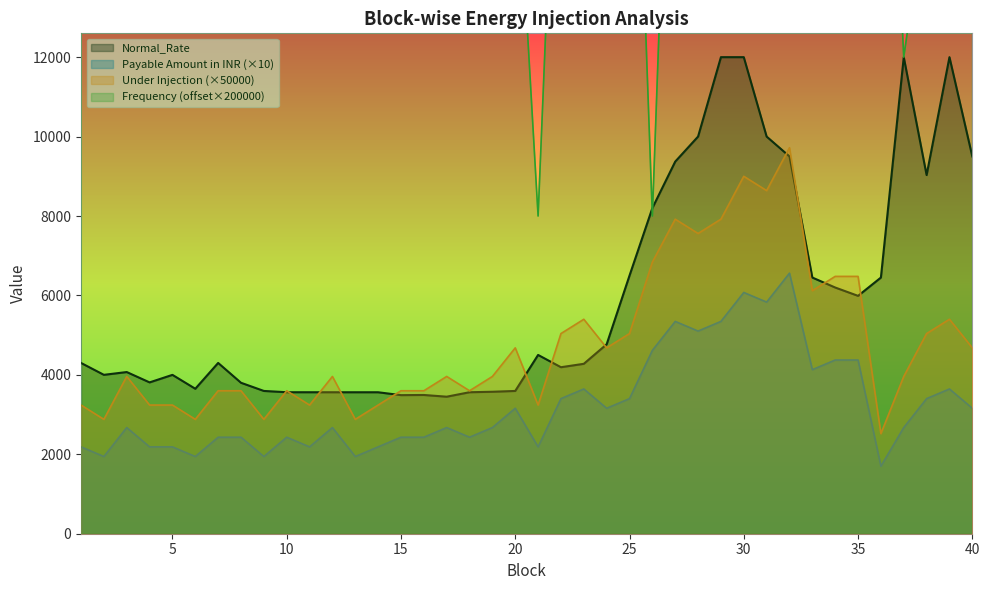

In Payable Amount in INR, how many points are higher than both neighbors (excluding endpoints)?

10